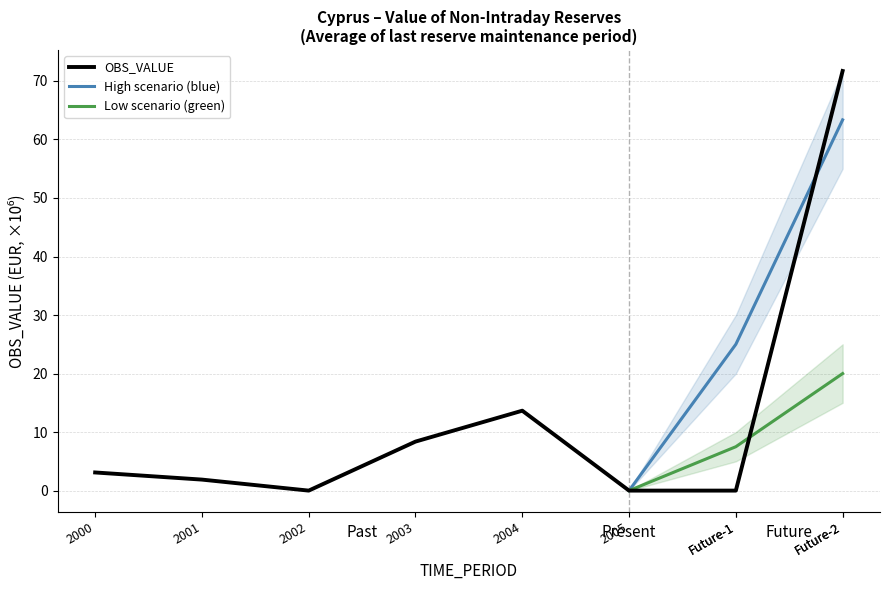

What is the highest value of the OBS_VALUE series?

71.7